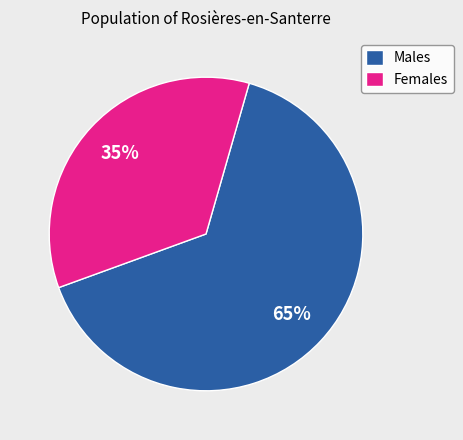

Combined, do Females and Males account for over 50%?

Yes